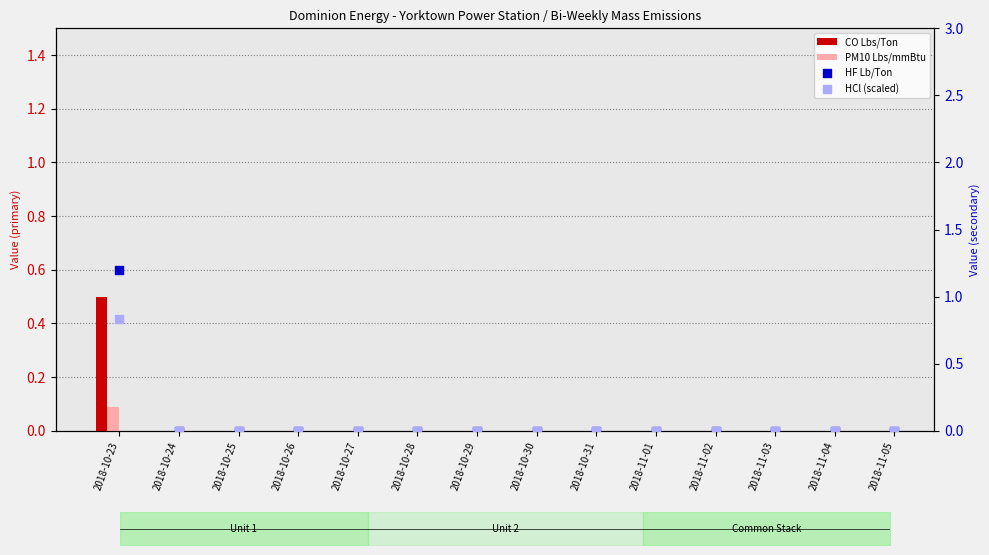

Which series reaches the maximum Y coordinate?

HF Lb/Ton